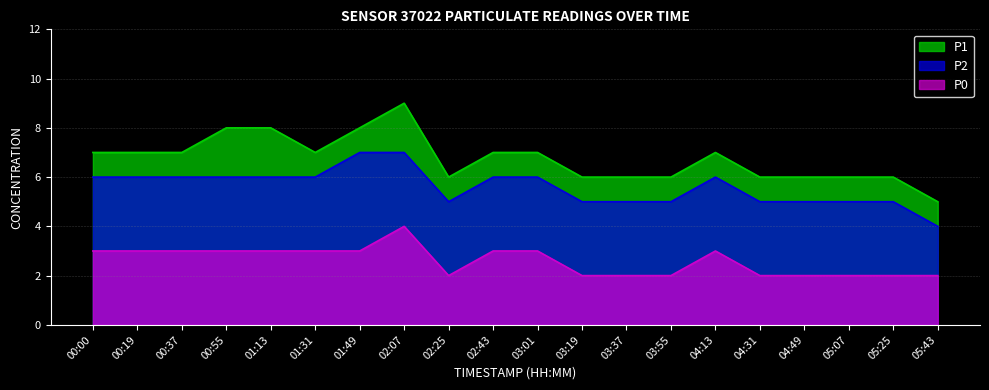

What is the difference between the P0 values at 03:55 and 00:55?

1